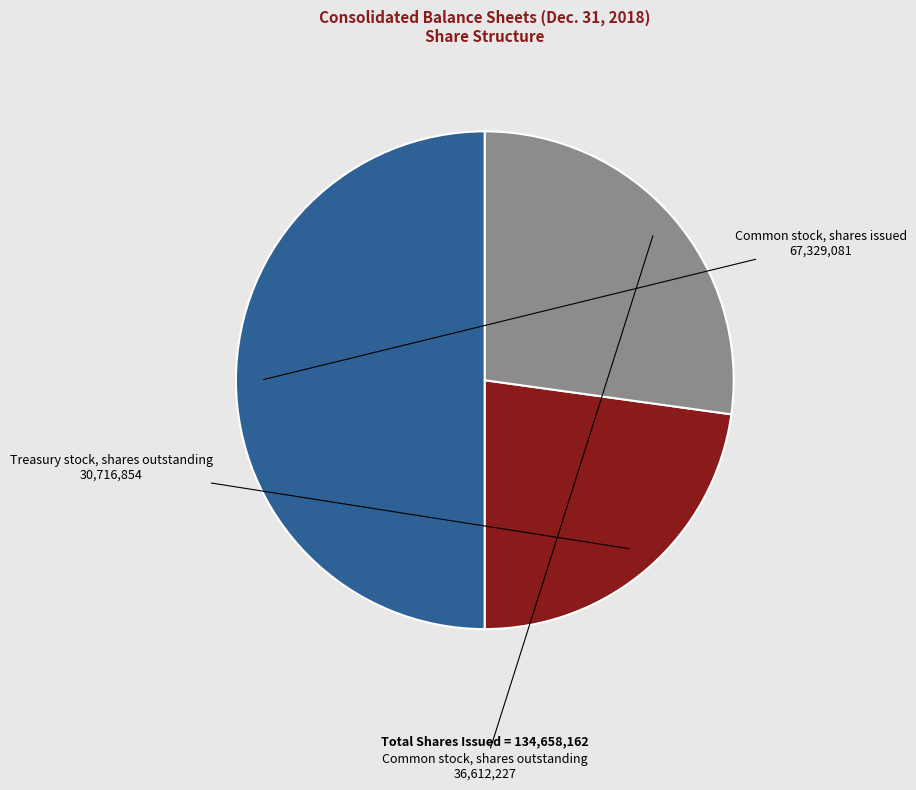

Which category has the smallest portion of the pie?

Treasury stock, shares outstanding